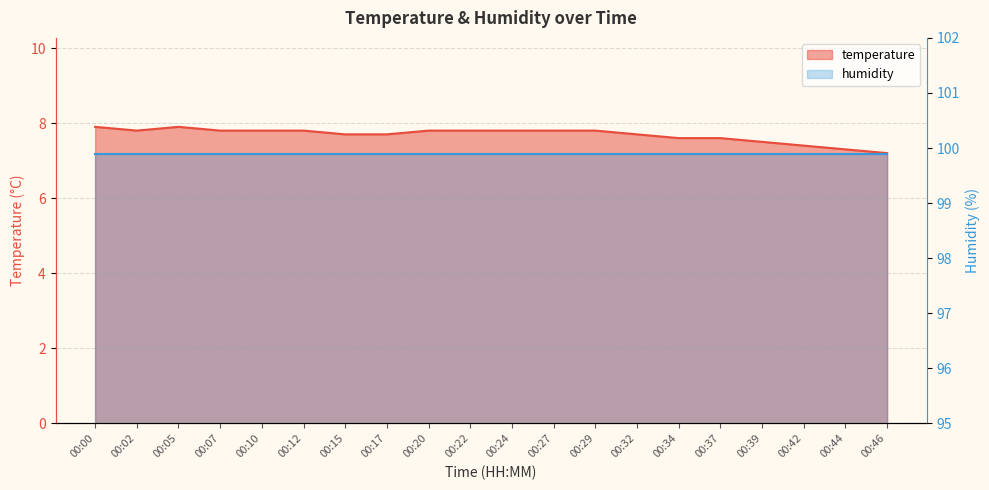

What is the ratio of the value at 00:29 to the value at 00:15?

1.0